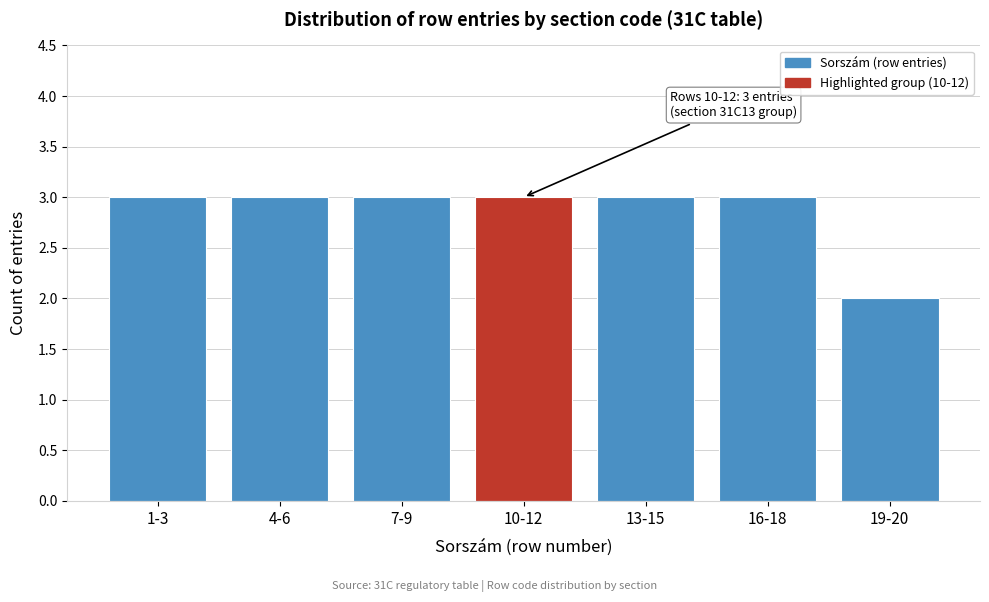

Reading right to left, what are all the values shown in this chart?

2	3	3	3	3	3	3